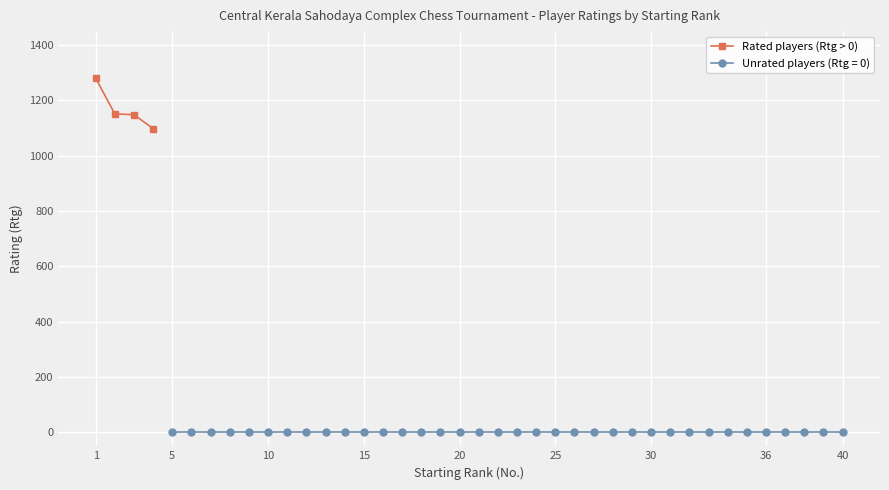

What is the value of the 1st point from the left?

1280